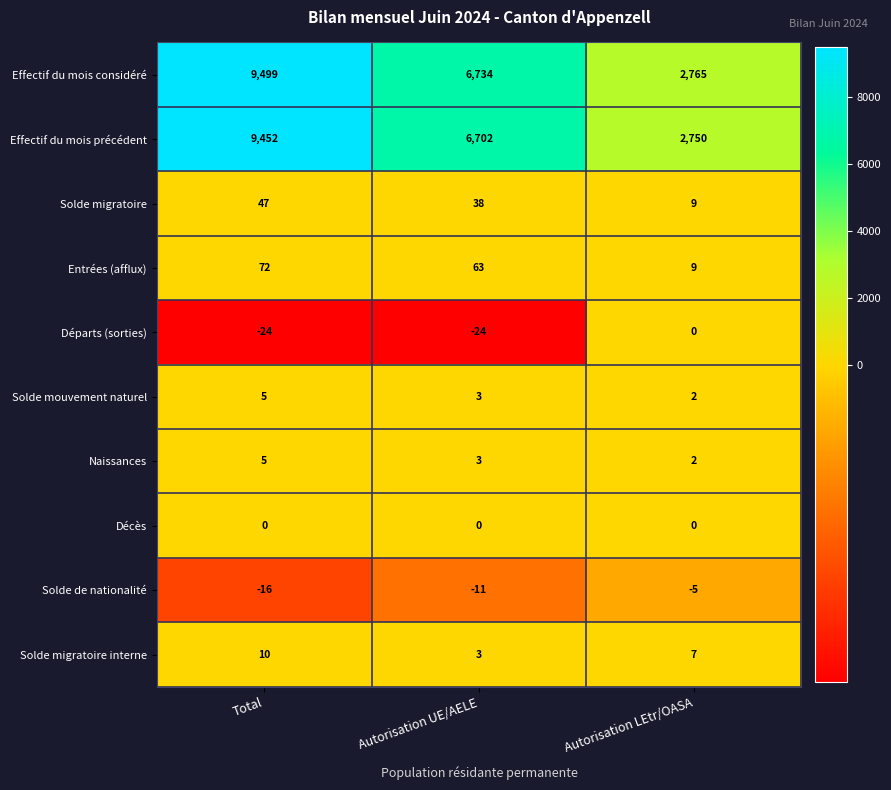

What is the sum of all Effectif du mois précédent values?

18904